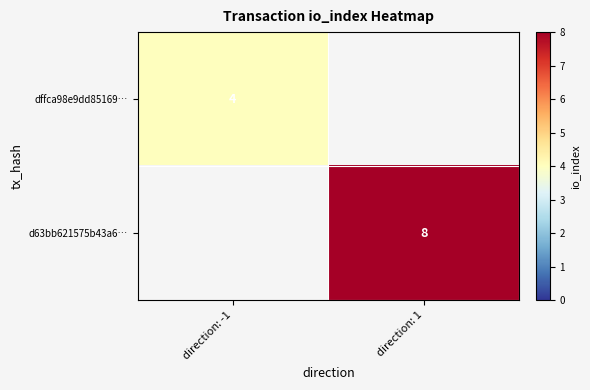

True or false: dffca98e9dd85169… has a value of 1 at direction: -1.

False